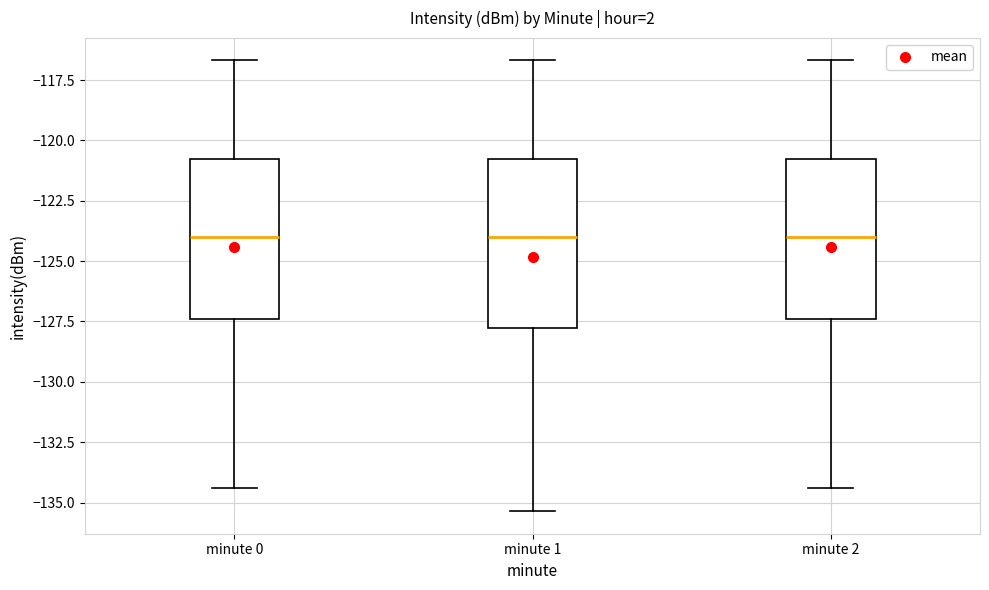

Reading left to right, read every box against the y-axis: the position of its median line, the range the box covers, and the ends of its whiskers. The values are not printed on the chart, so give them approximately, as read against the axis.

minute 0: median -124.0, box -127.5 to -121.0, whiskers -134.5 to -116.5
minute 1: median -124.0, box -128.0 to -121.0, whiskers -135.5 to -116.5
minute 2: median -124.0, box -127.5 to -121.0, whiskers -134.5 to -116.5